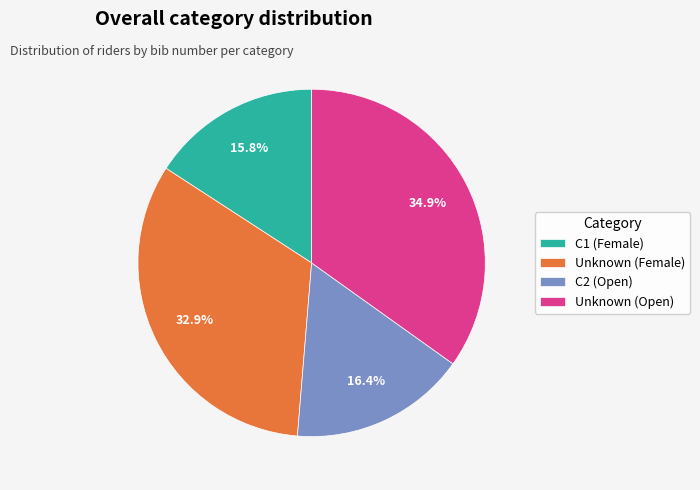

Combined, what portion of the pie is C1 (Female) and Unknown (Female)?

48.7%